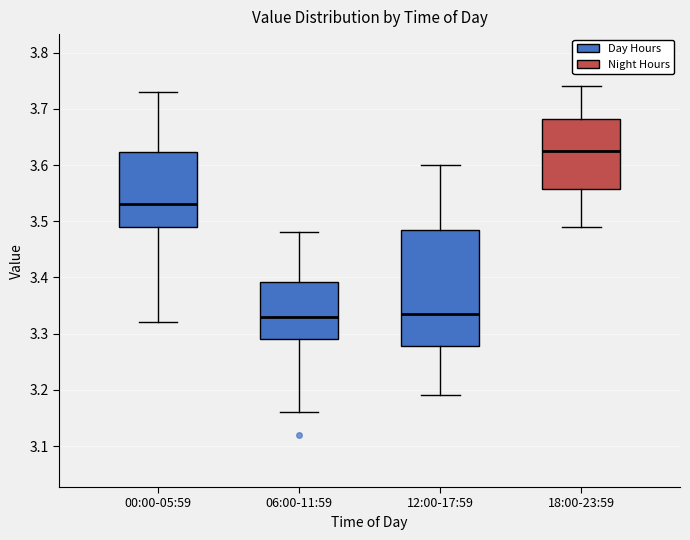

Reading left to right, transcribe this box plot: for each box, give where its median line is, the range the box spans, and where its two whiskers end, as read against the y-axis. The values are not printed on the chart, so give them approximately, as read against the axis.

00:00-05:59: median 3.53, box 3.49 to 3.62, whiskers 3.32 to 3.73
06:00-11:59: median 3.33, box 3.29 to 3.39, whiskers 3.16 to 3.48
12:00-17:59: median 3.34, box 3.28 to 3.49, whiskers 3.19 to 3.60
18:00-23:59: median 3.63, box 3.56 to 3.68, whiskers 3.49 to 3.74